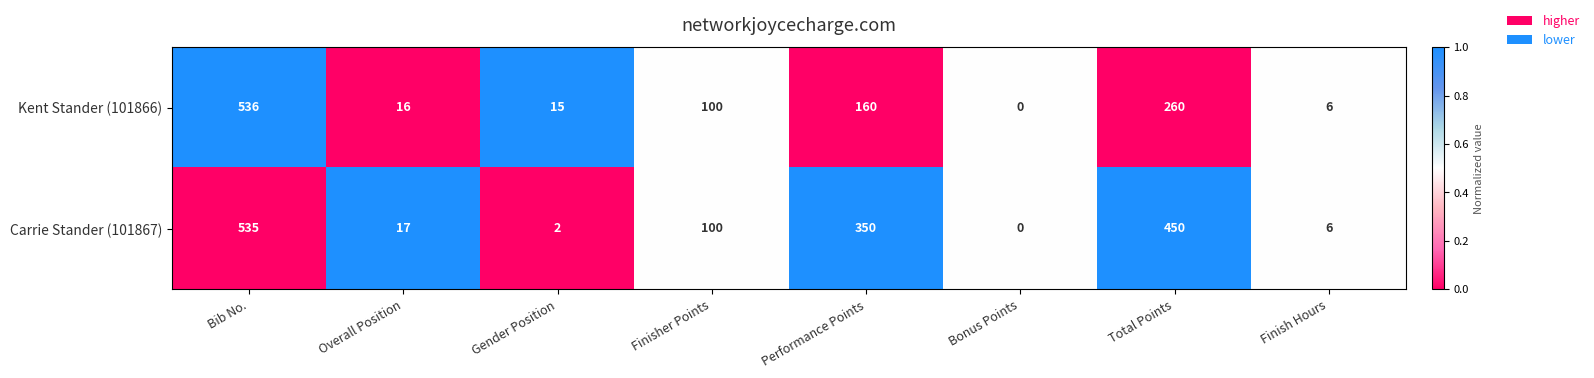

What is the difference between the Carrie Stander (101867) values at Bib No. and Overall Position?

518